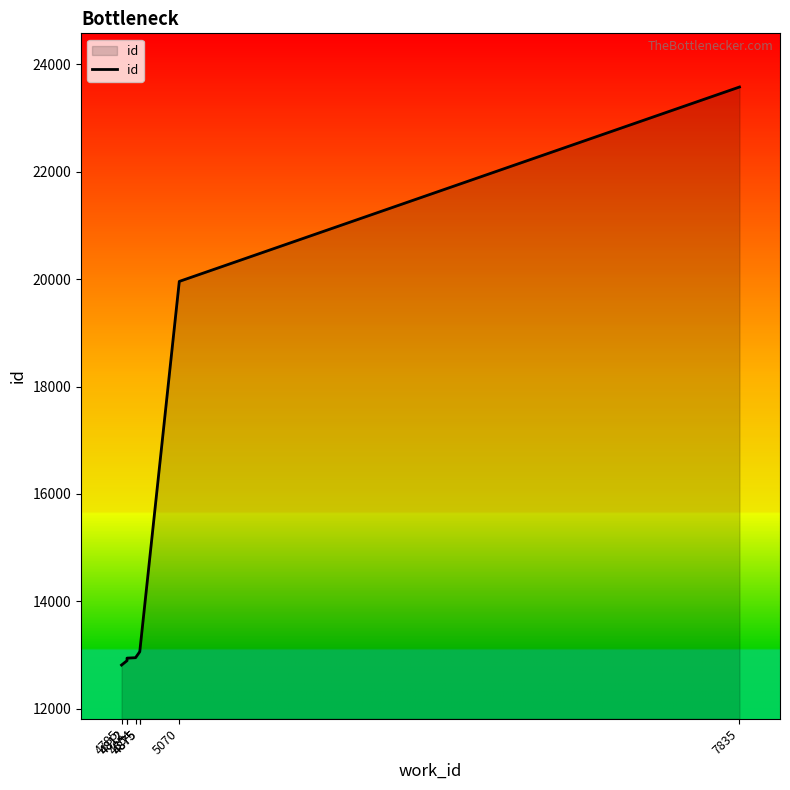

What is the value of the 5th point from the left?

13061